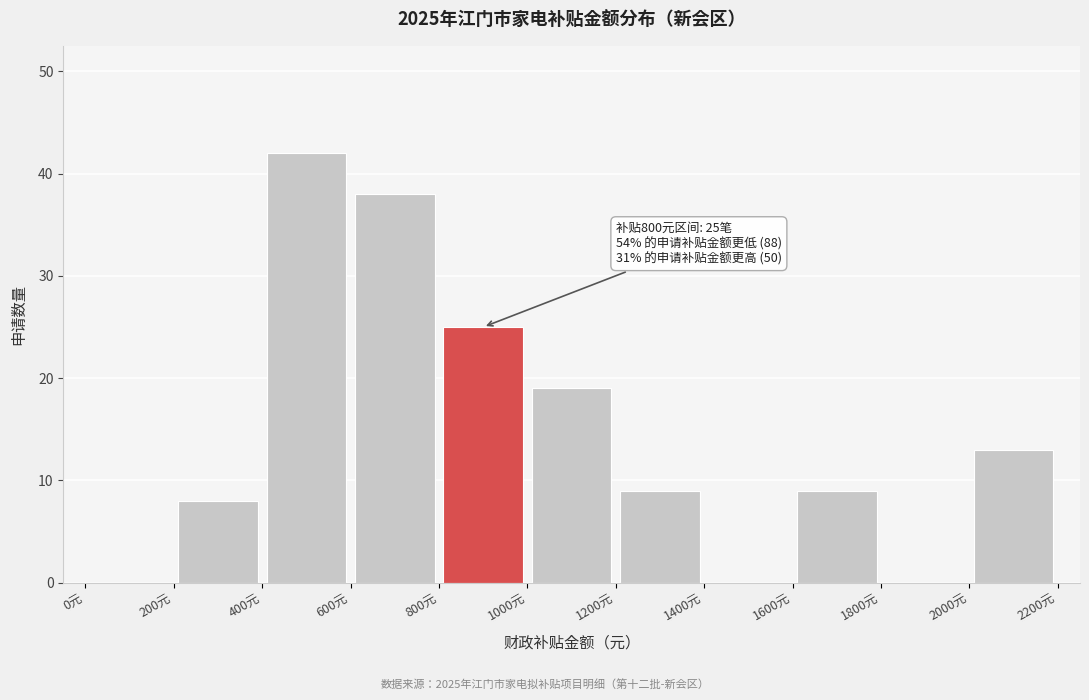

Over which range of the x-axis is the bar tallest?

400 to 600